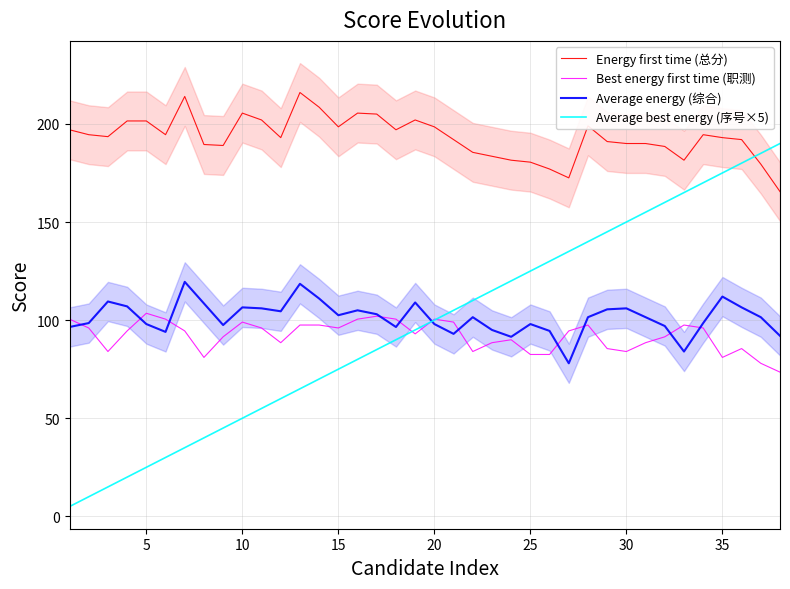

Which series has the widest spread of values?

Average best energy (序号×5)